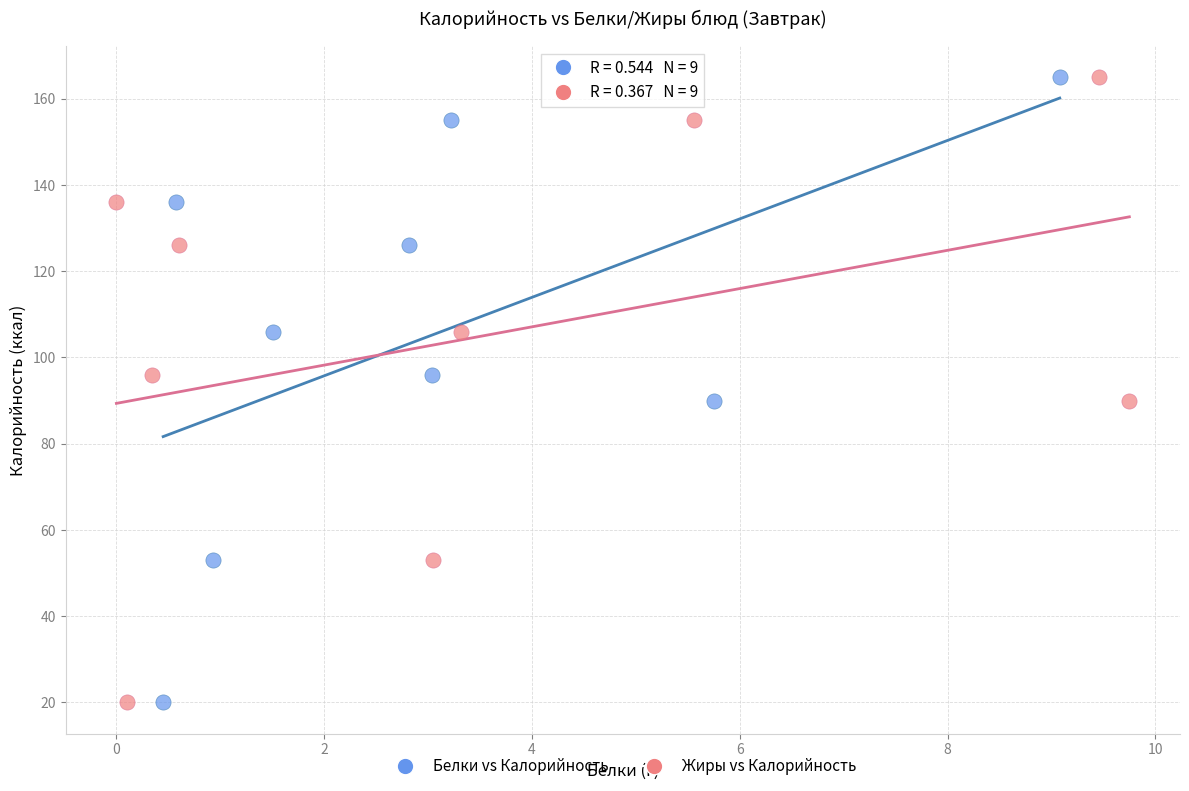

What are all the series names shown in the legend?

Белки vs Калорийность, Жиры vs Калорийность